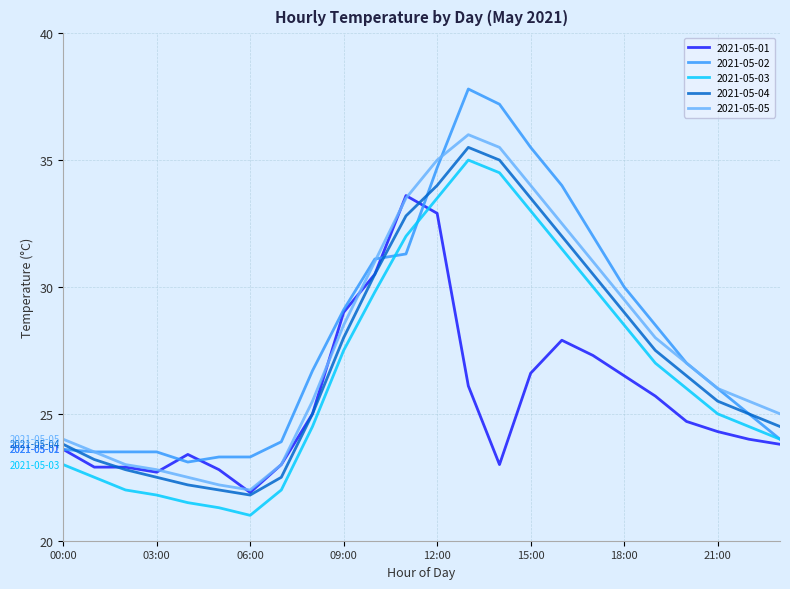

List the series in order of their overall mean, lowest first.

2021-05-01, 2021-05-03, 2021-05-04, 2021-05-05, 2021-05-02